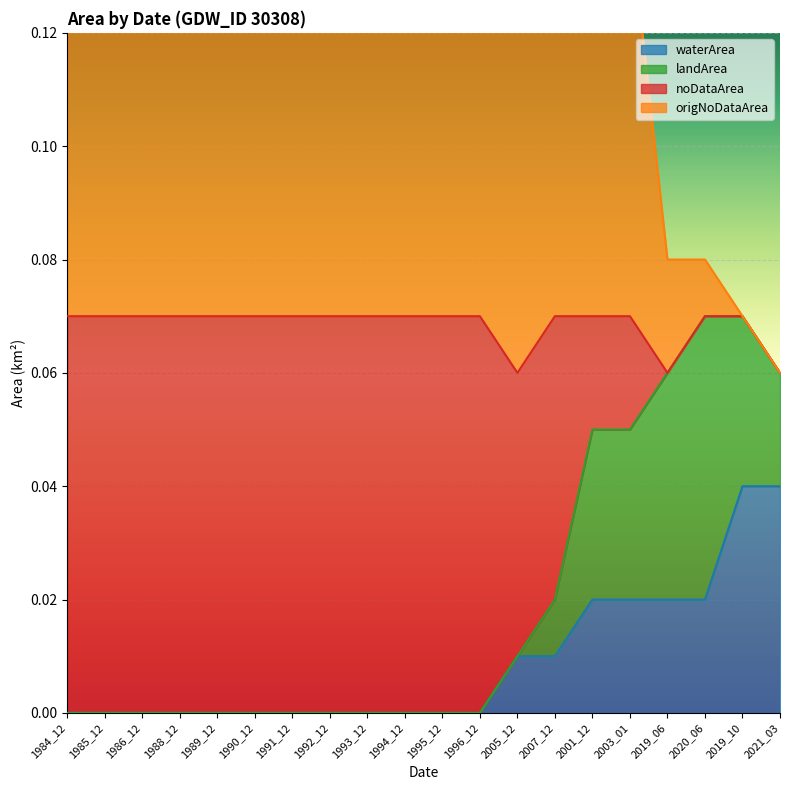

Which series has the widest spread of values?

origNoDataArea